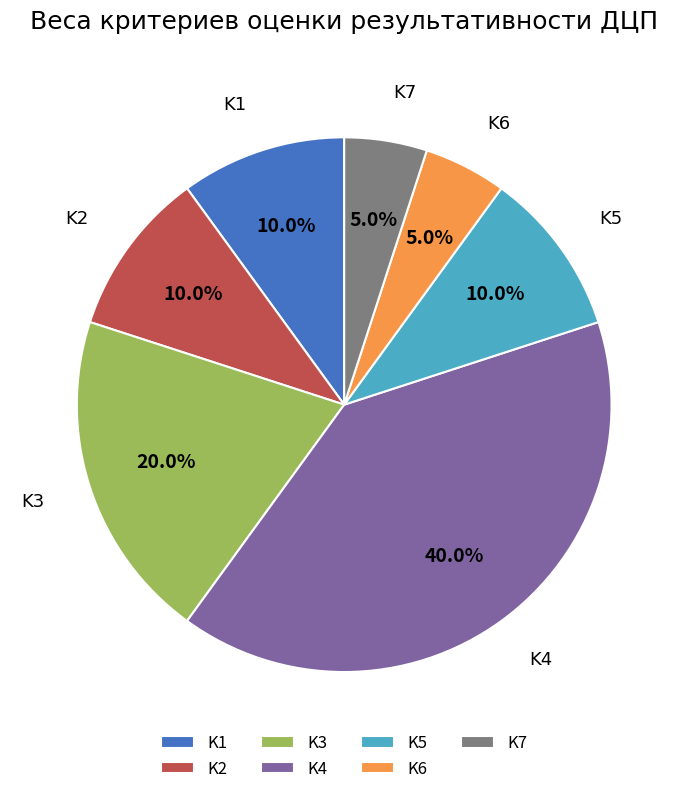

Is there a majority slice in this chart?

No